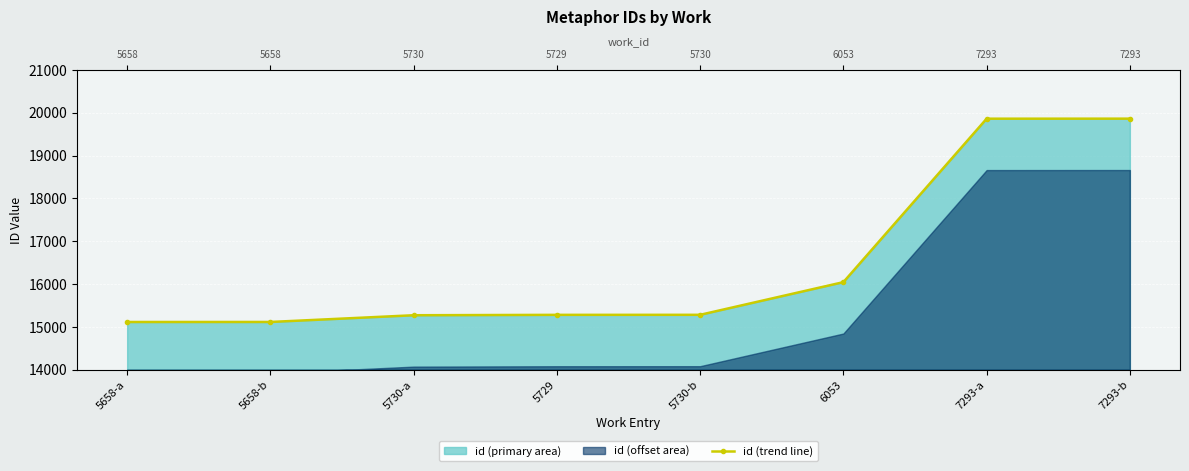

True or false: the data has more than 0 interior local peaks.

False